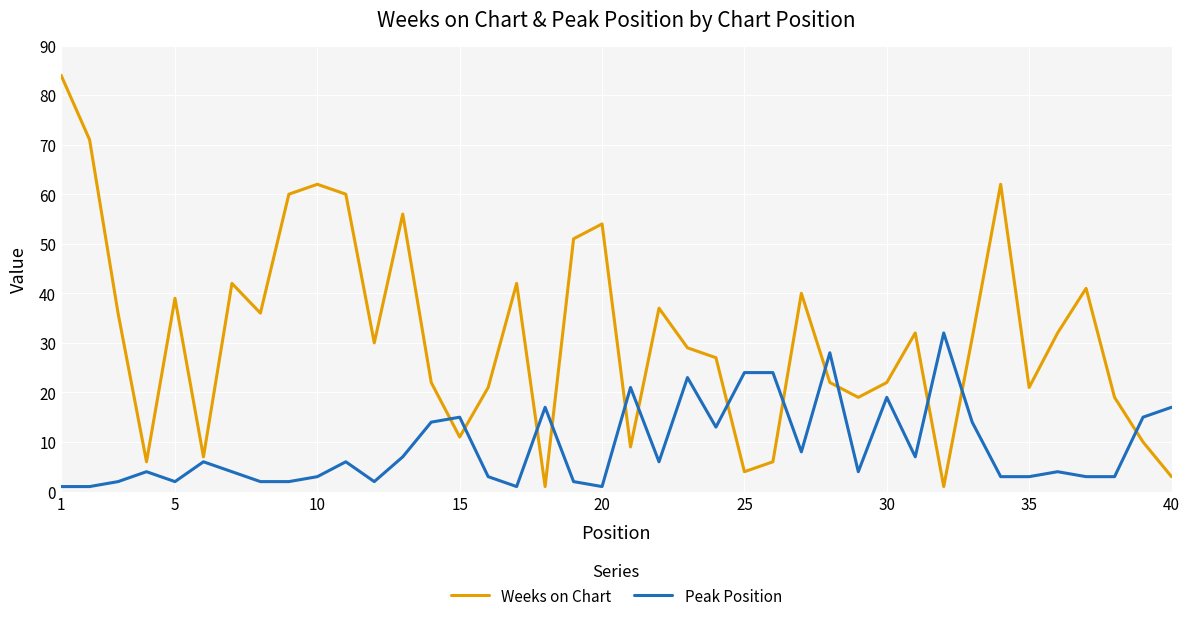

Which series has the widest spread of values?

Weeks on Chart